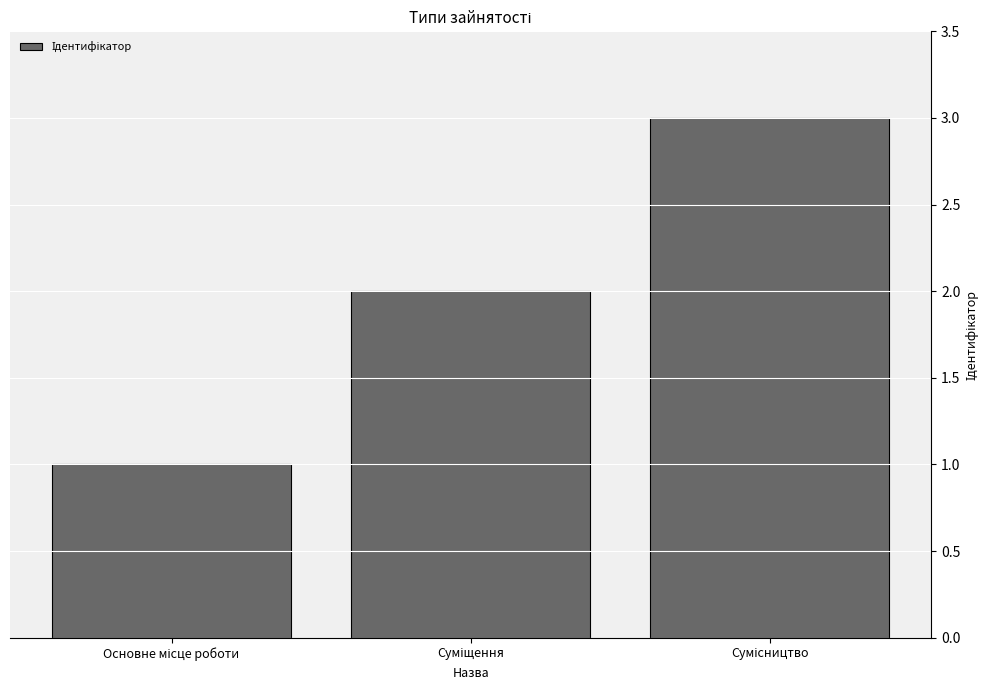

What is the maximum value shown in the chart?

3